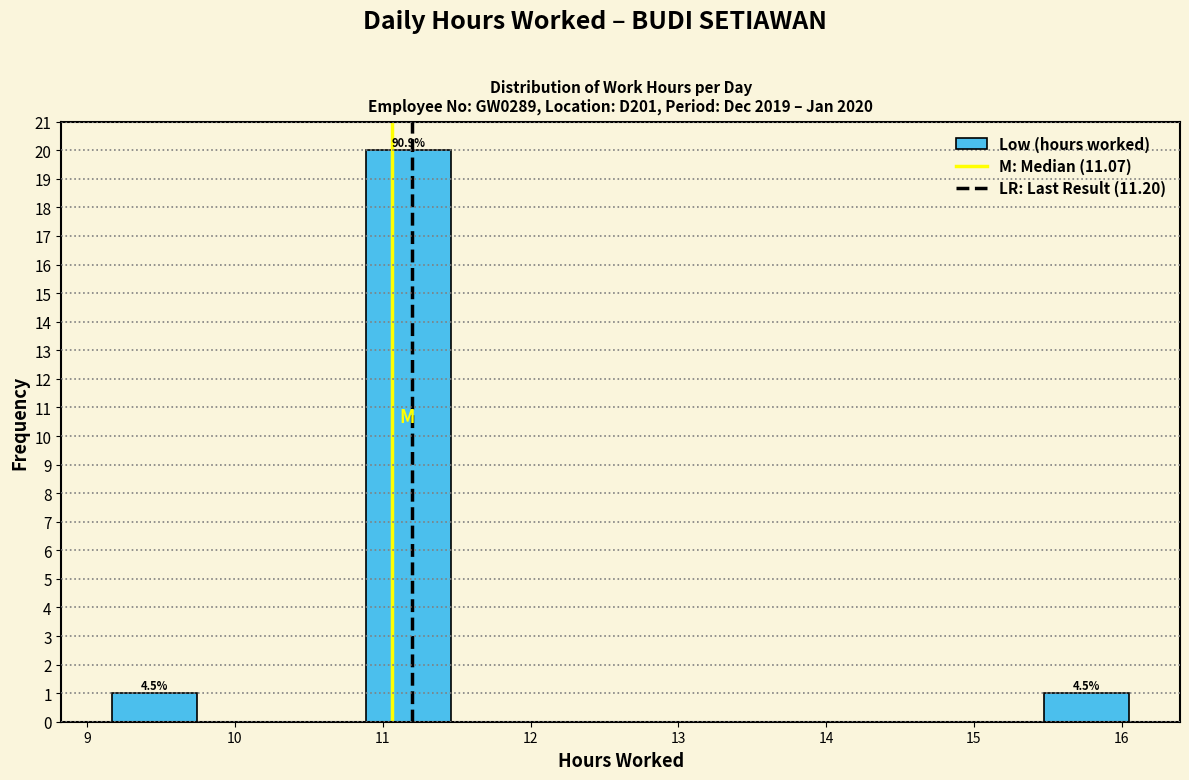

Over which range of the x-axis is the bar tallest?

10.9 to 11.5